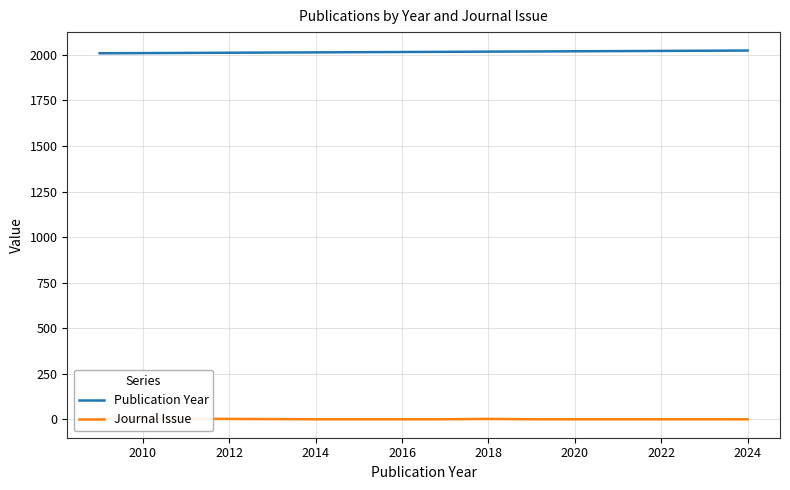

The Publication Year series shows 2020 at 2020. True or false?

True